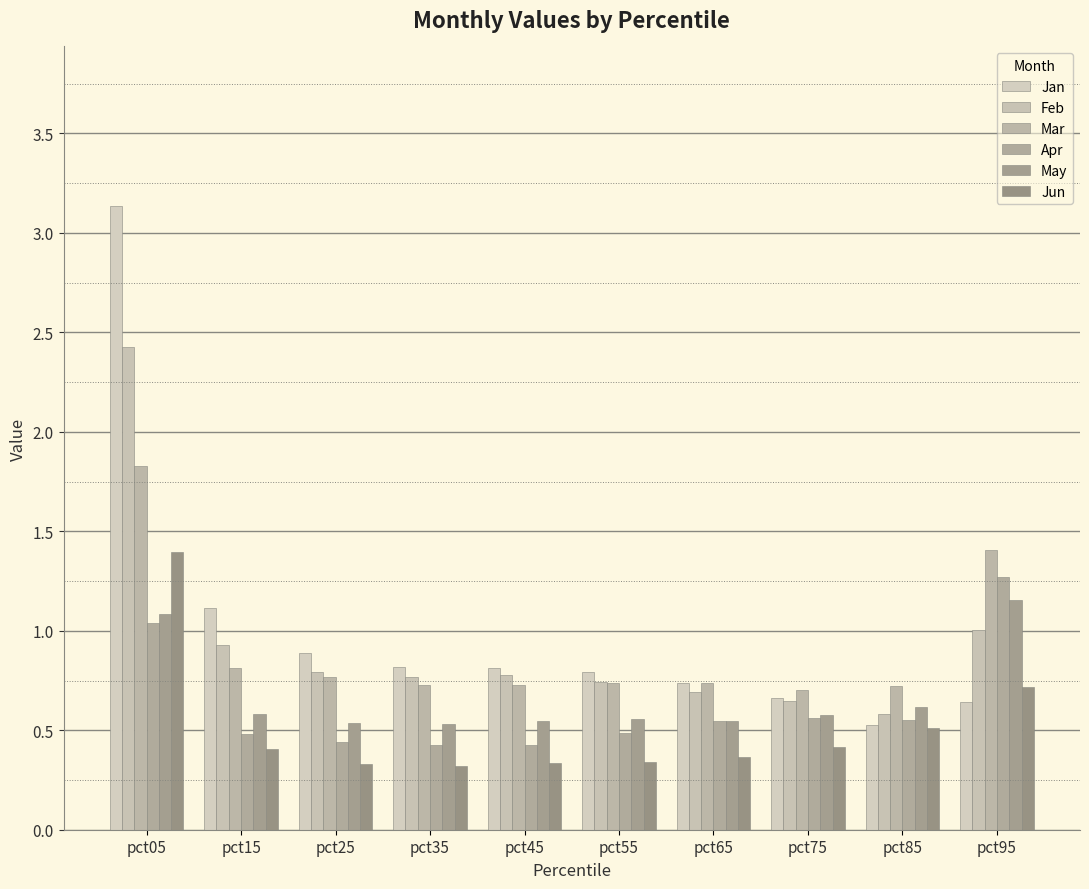

What is the difference between the maximum and second lowest values in the Mar series?

1.1